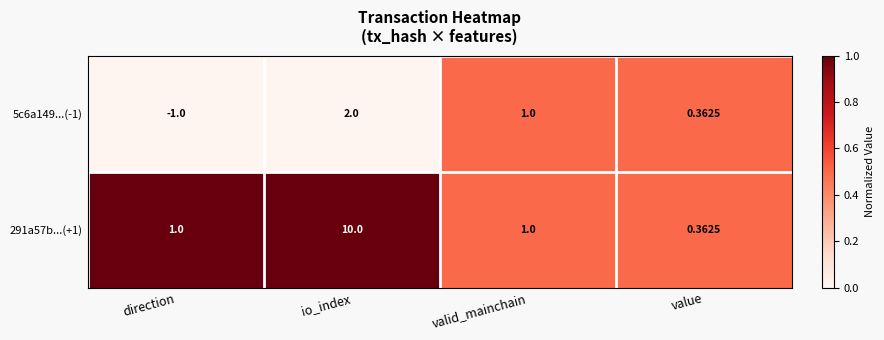

Count the number of data series in this chart.

2